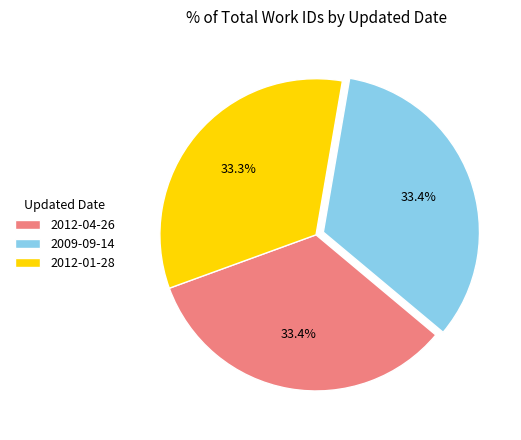

Is 2012-01-28 the majority of the pie?

No